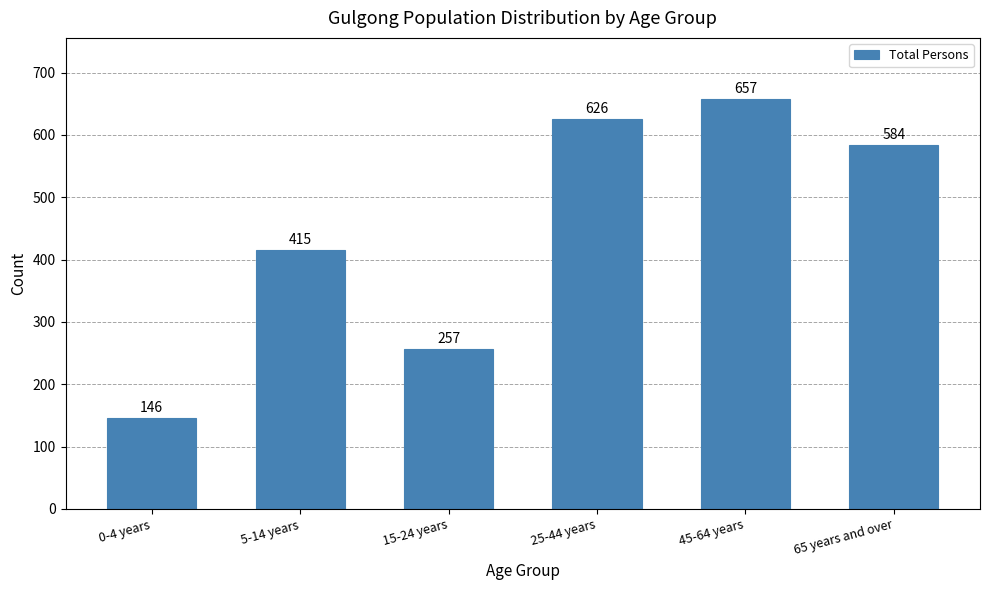

Reading left to right, transcribe all the data shown in this chart.

146	415	257	626	657	584